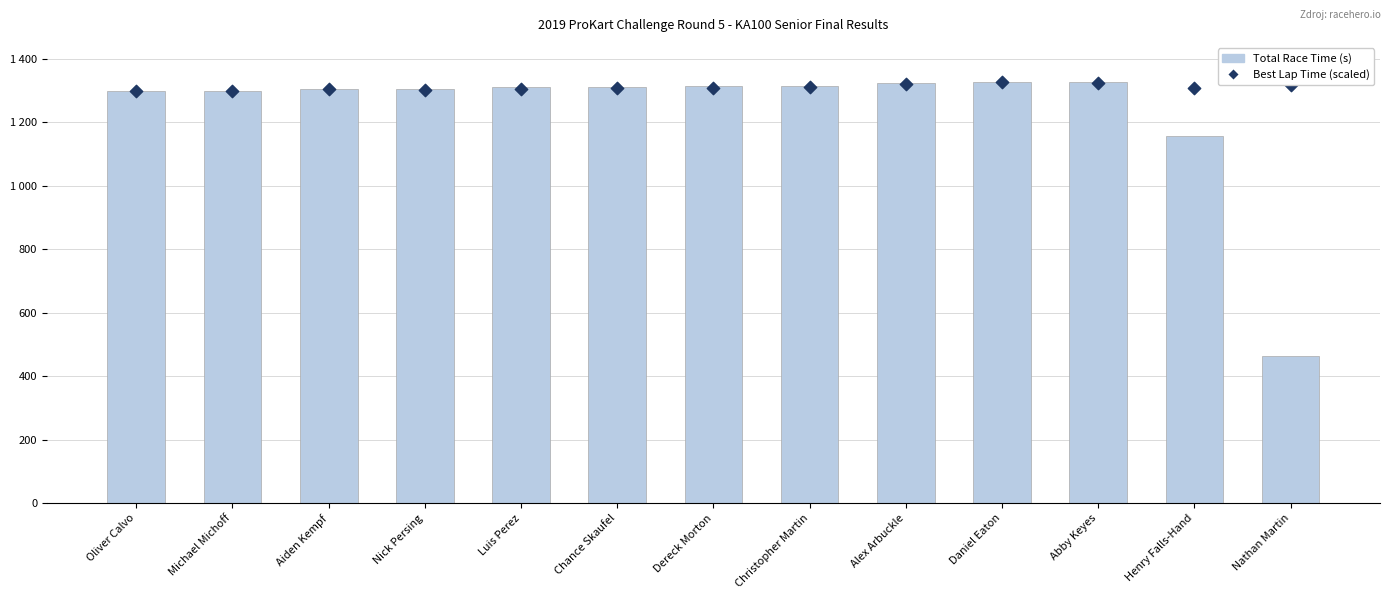

Is the value of Total Time at Chance Skaufel greater than the value of Best Lap time at Chance Skaufel?

Yes